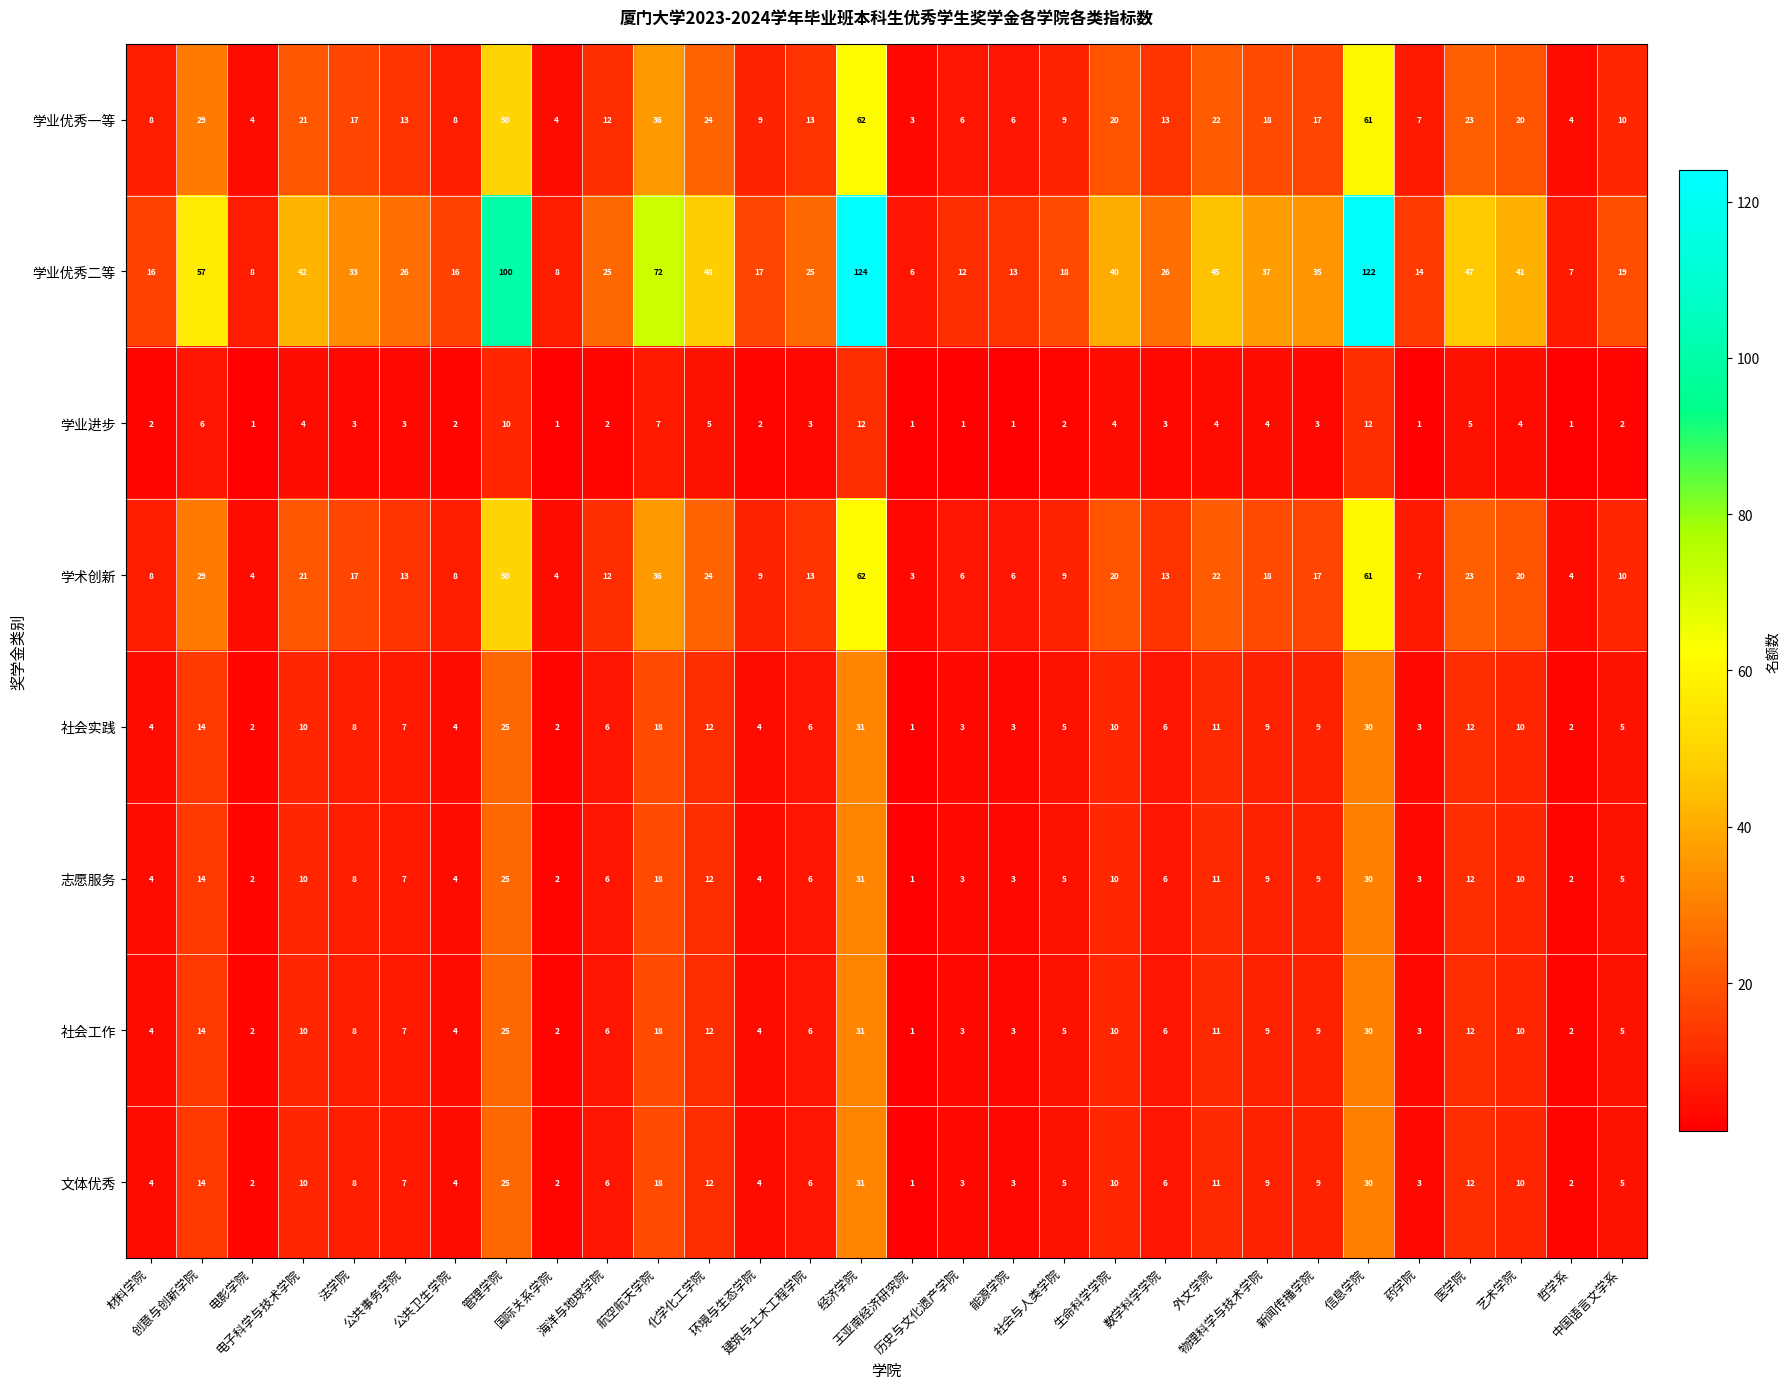

How many series are shown in this chart?

8